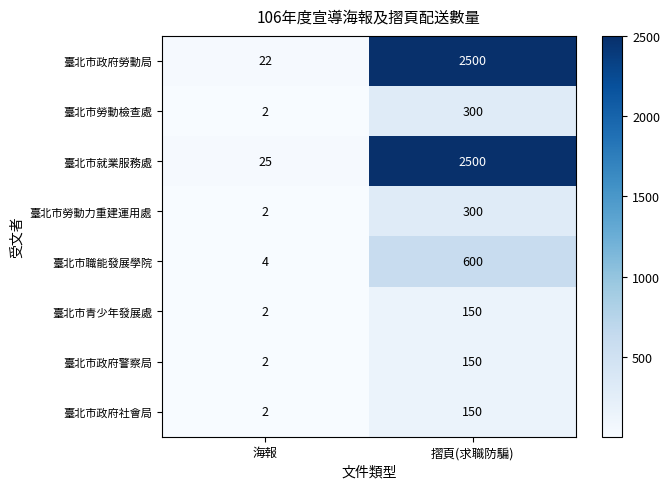

What is the minimum value shown in the chart?

2